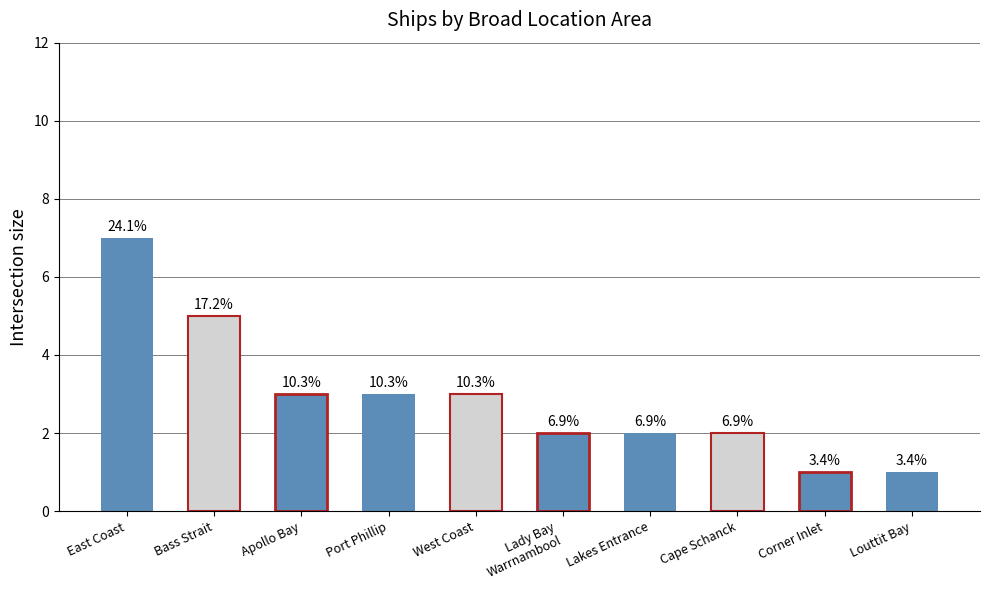

How many bars are there in total?

10